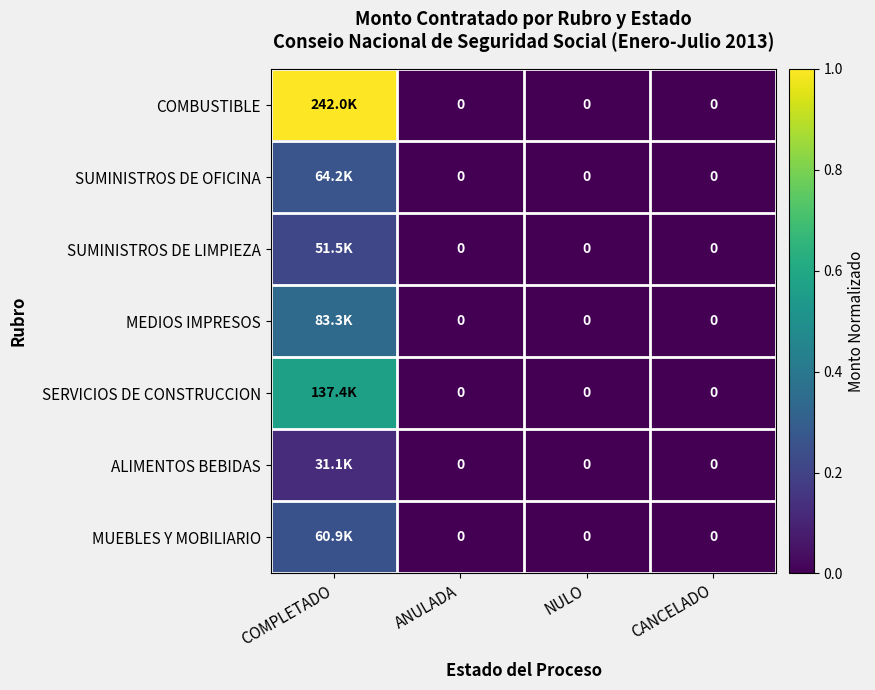

What is the difference between the maximum and minimum values in the MEDIOS IMPRESOS series?

0.3